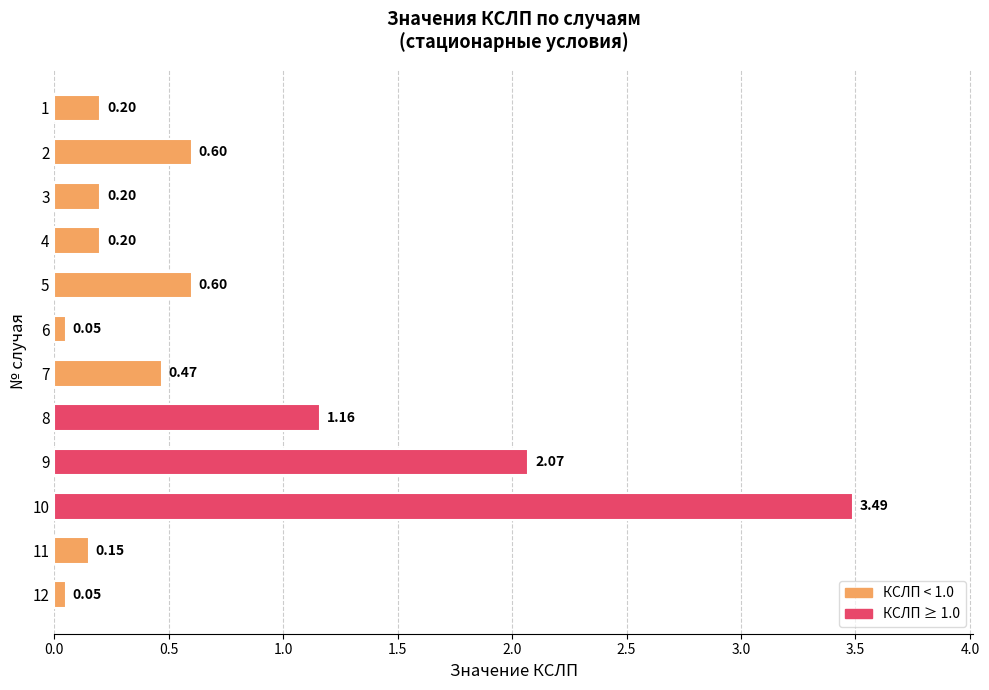

Which has a higher value, 3 or 11?

3